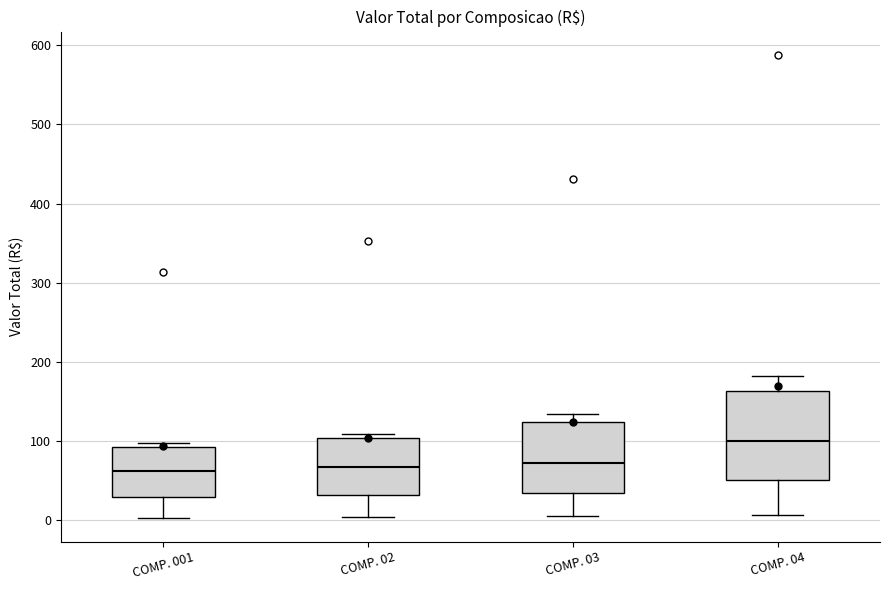

Which box has the highest median line?

COMP. 04